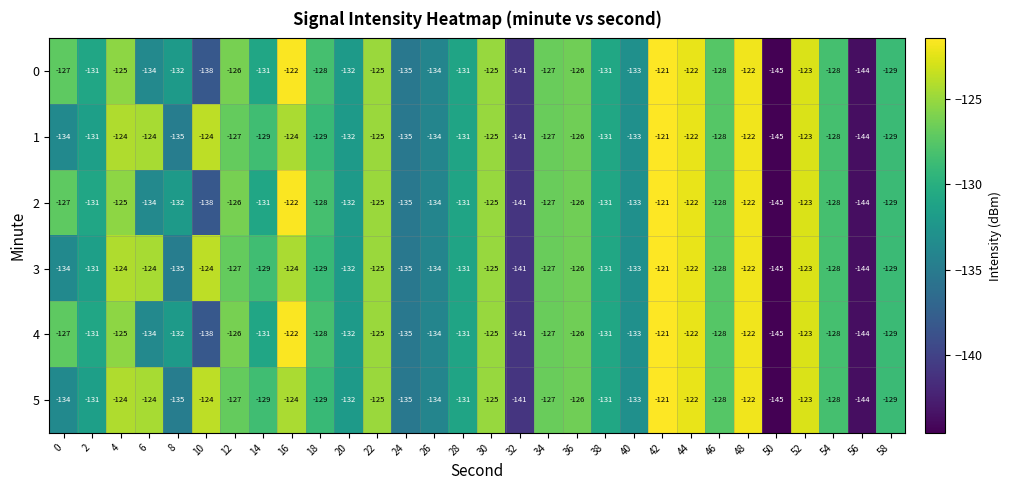

Count the number of categories in the chart.

30